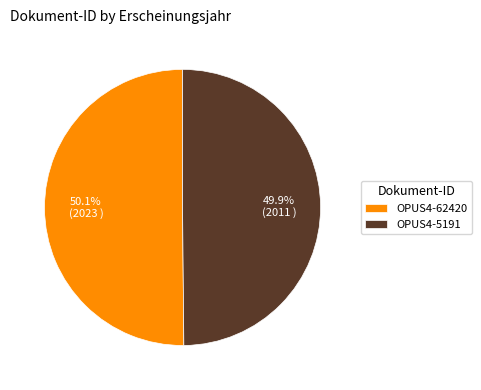

To the nearest percent, what percentage of the pie is OPUS4-5191?

50%